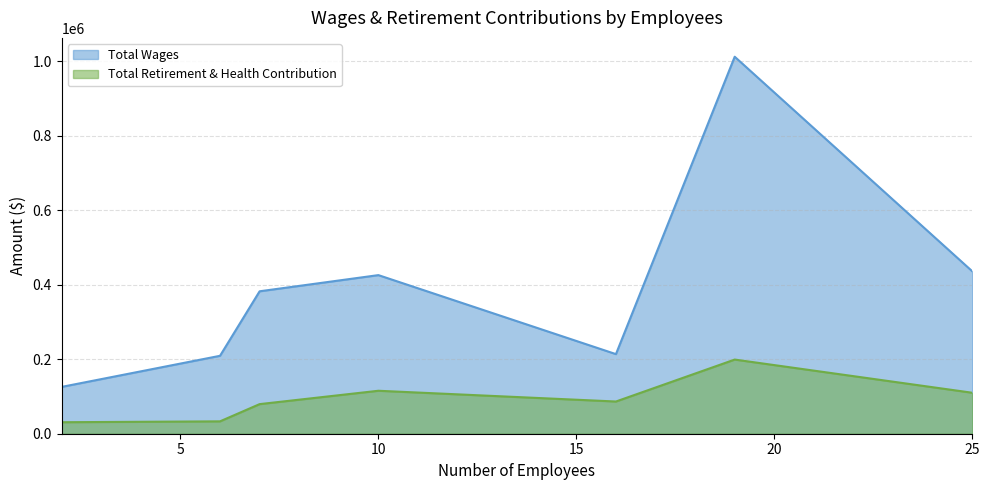

What are all the series names shown in the legend?

Total Wages, Total Retirement & Health Contribution